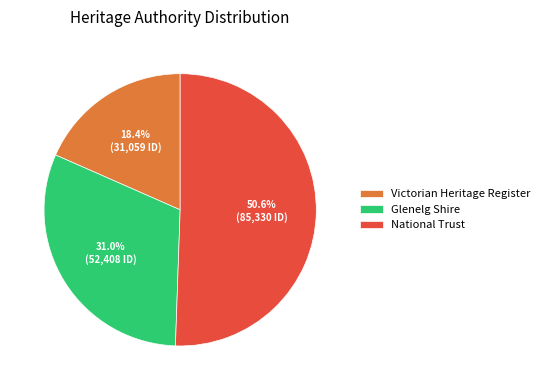

Which slice is the smallest?

Victorian Heritage Register